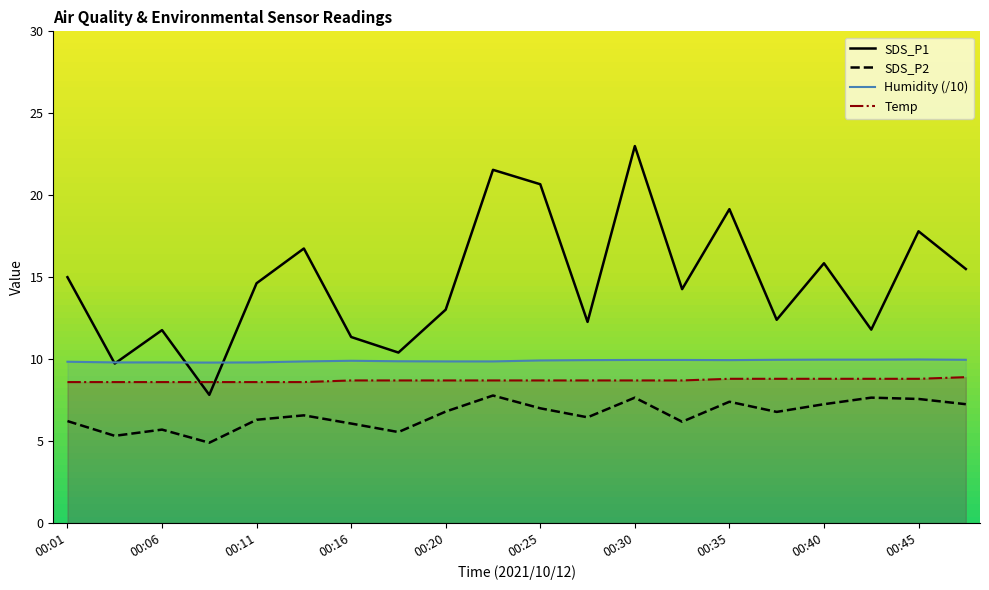

How many interior local peaks does the SDS_P1 series have?

7